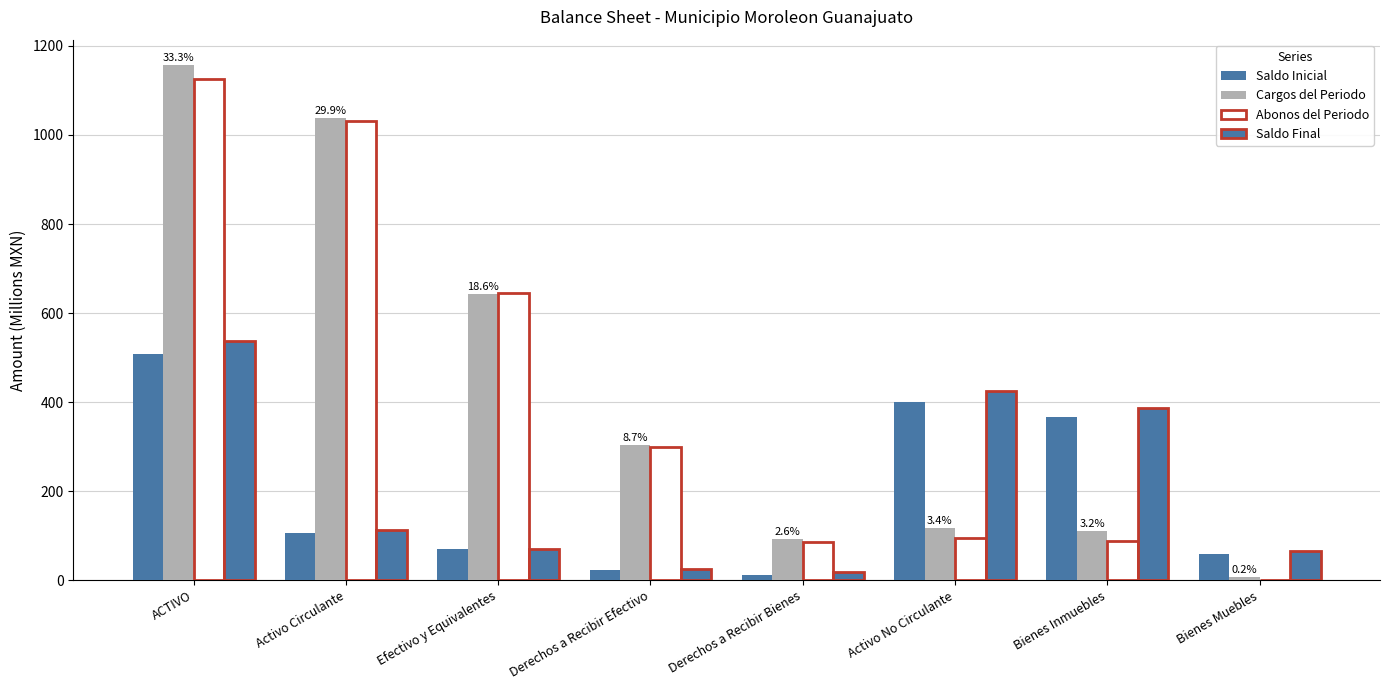

Which category has the lowest value in the Saldo Final series?

Derechos a Recibir Bienes